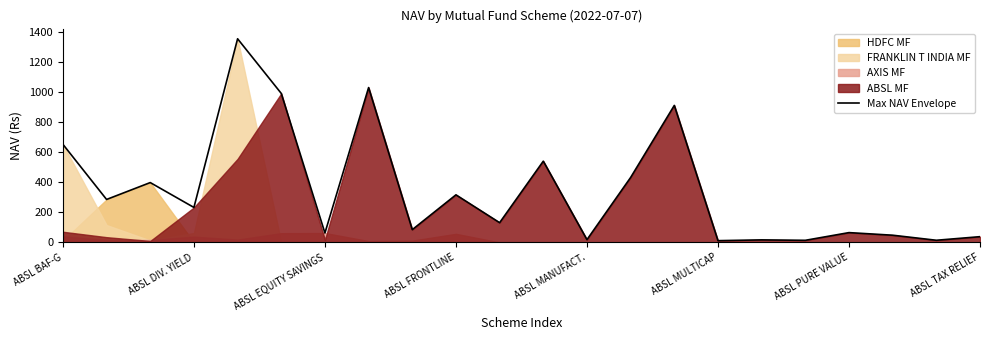

True or false: Max NAV Envelope has a value of 315.7 at ABSL FRONTLINE.

True